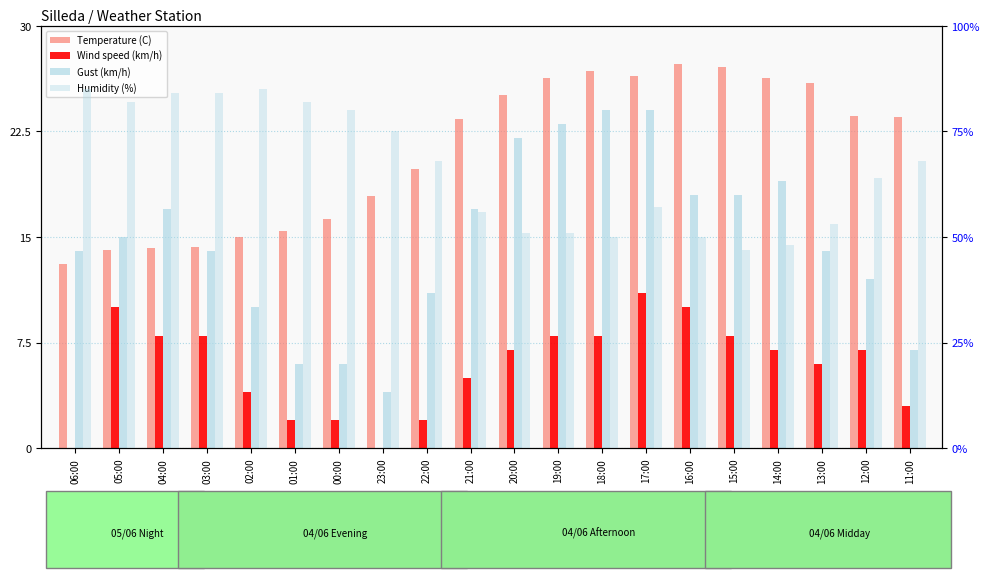

Where is Humidity (%) nearest to the value 66?

22:00